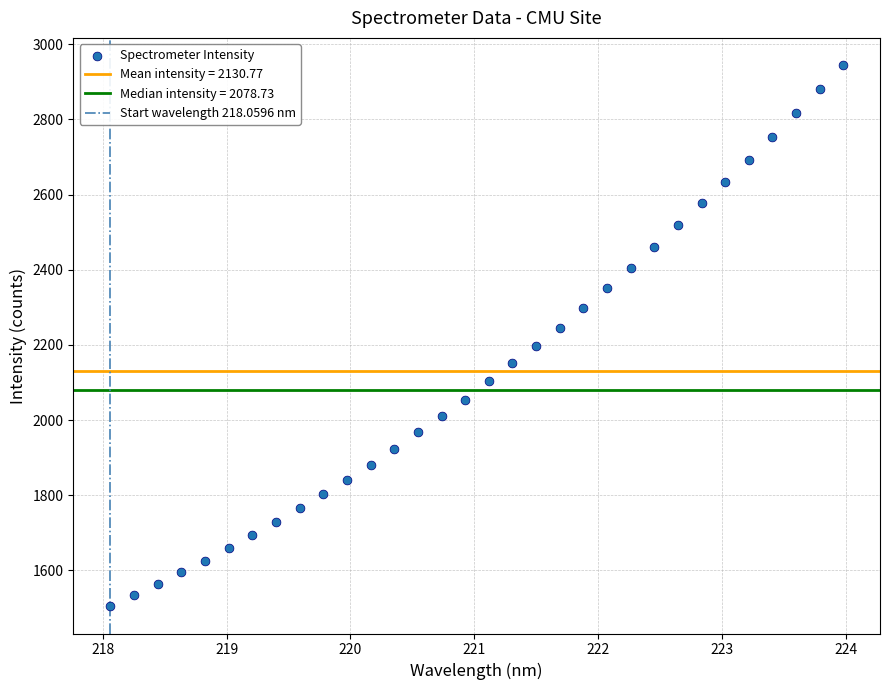

What is the range of X values (max minus min)?

5.9